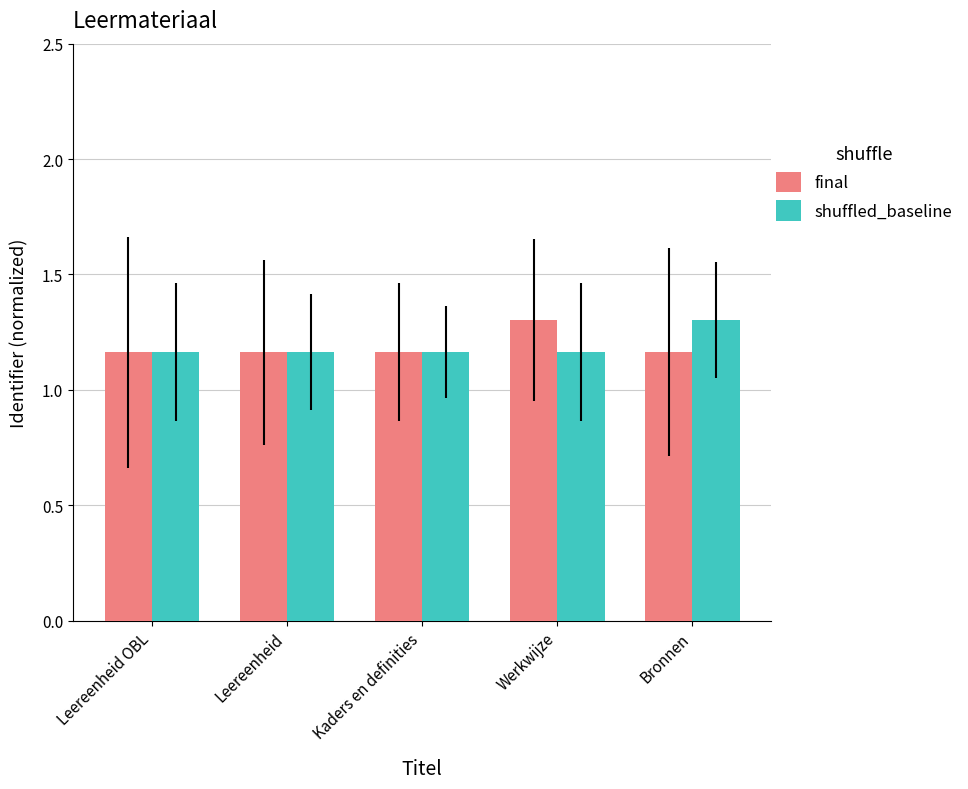

Which series changed the most between Leereenheid and Bronnen?

shuffled_baseline